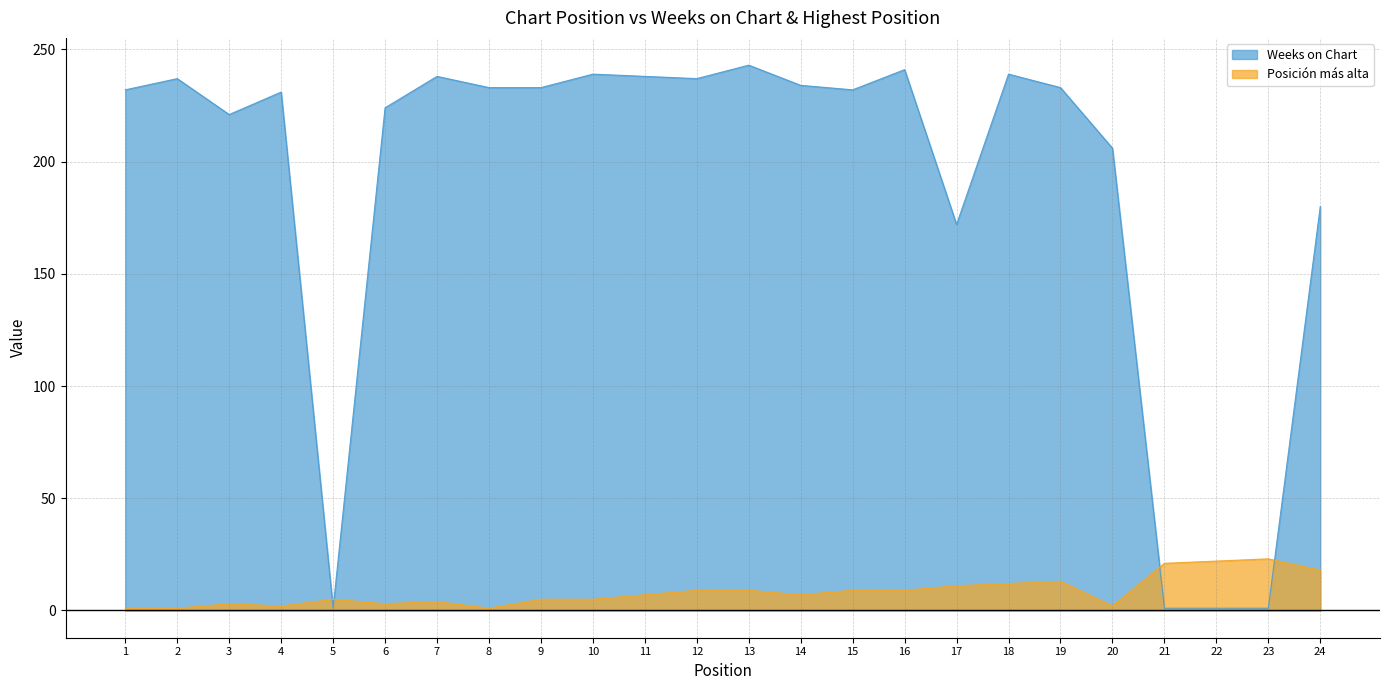

Which has a higher value, 8 or 4?

8